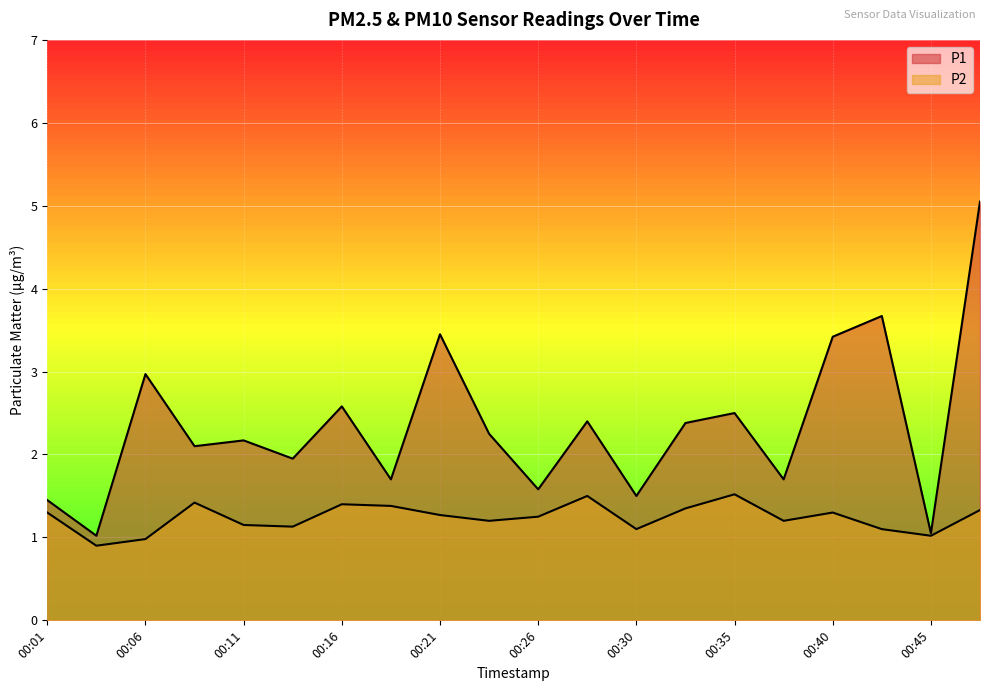

Reading right to left, transcribe all the data shown in this chart.

P1: 00:47=5.0	00:45=1.1	00:43=3.7	00:40=3.4	00:38=1.7	00:35=2.5	00:33=2.4	00:30=1.5	00:28=2.4	00:26=1.6	00:23=2.2	00:21=3.5	00:18=1.7	00:16=2.6	00:13=1.9	00:11=2.2	00:09=2.1	00:06=3.0	00:04=1.0	00:01=1.4
P2: 00:47=1.3	00:45=1.0	00:43=1.1	00:40=1.3	00:38=1.2	00:35=1.5	00:33=1.4	00:30=1.1	00:28=1.5	00:26=1.2	00:23=1.2	00:21=1.3	00:18=1.4	00:16=1.4	00:13=1.1	00:11=1.1	00:09=1.4	00:06=1.0	00:04=0.9	00:01=1.3